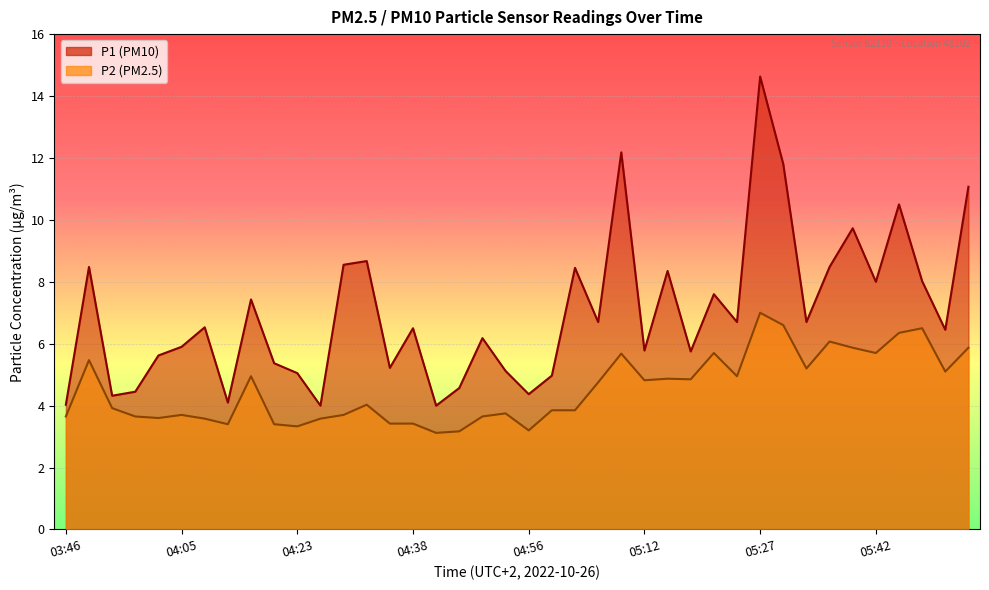

At how many categories does at least one series exceed 6?

23